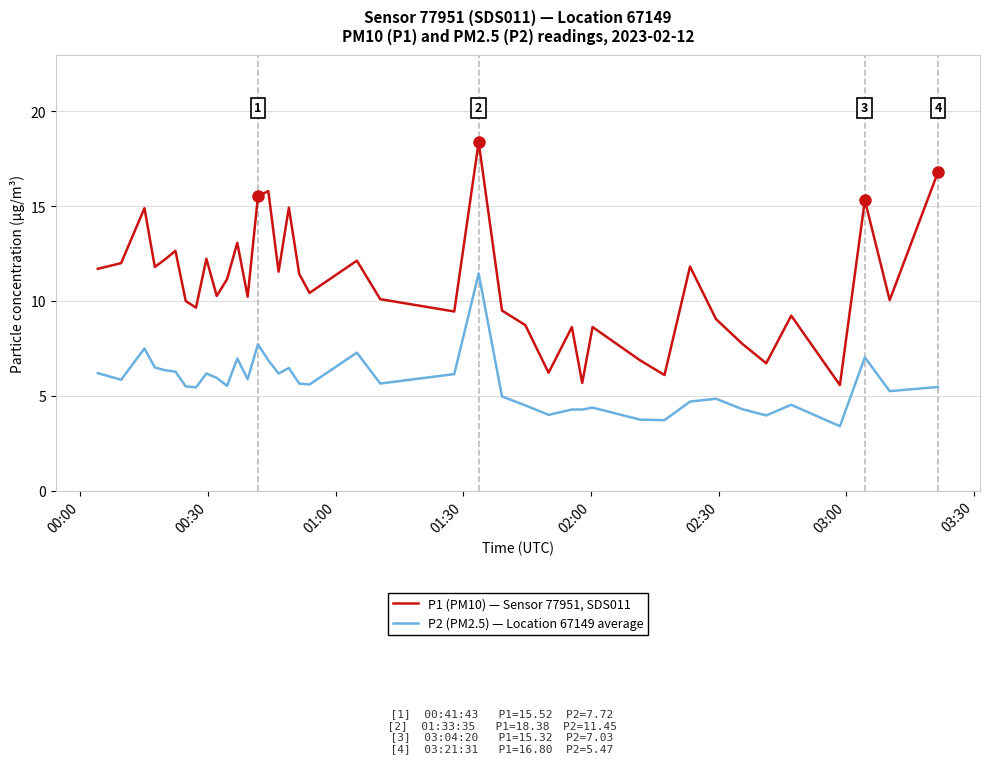

Count the number of data series in this chart.

2